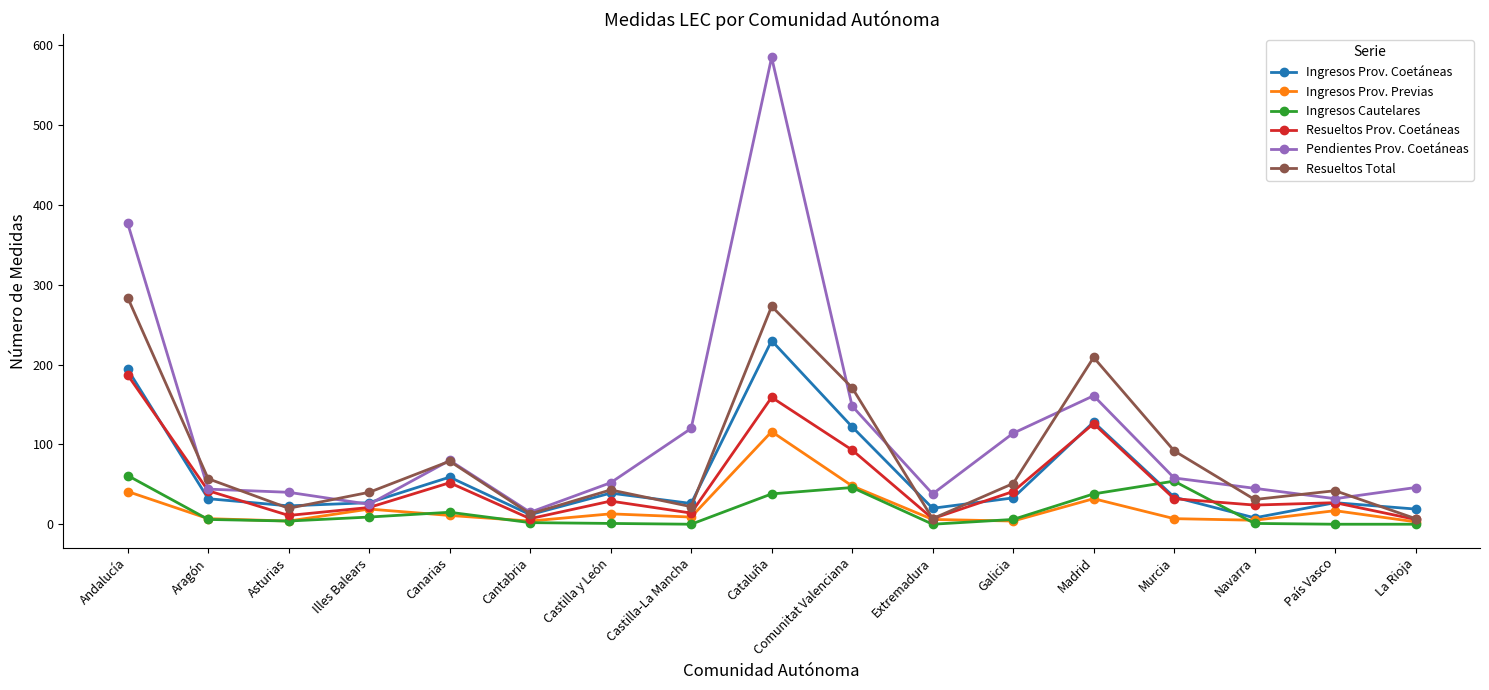

Which series has the largest range (max minus min)?

Pendientes Prov. Coetáneas